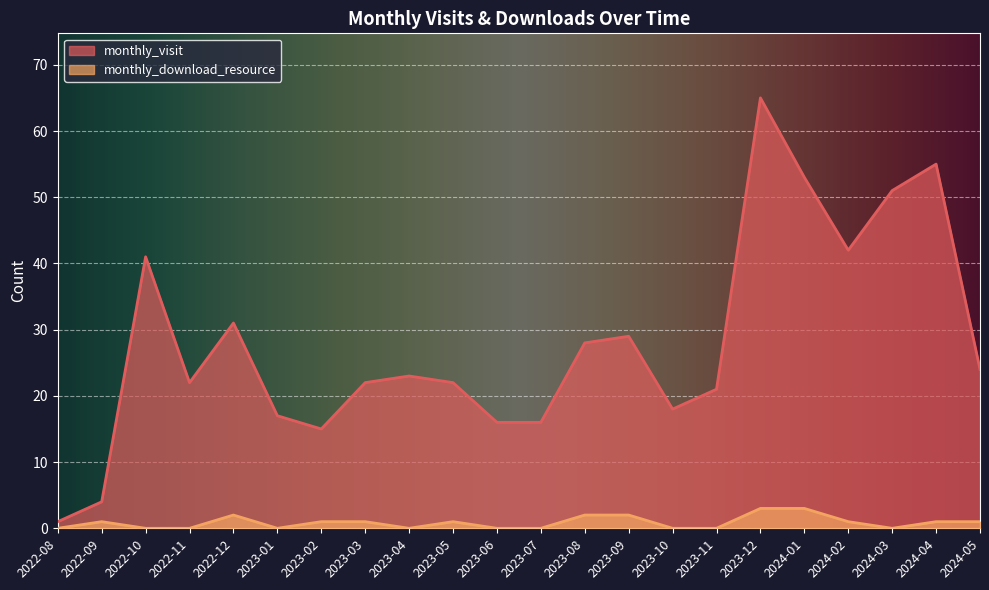

List the series in order of their peak value, lowest first.

monthly_download_resource, monthly_visit